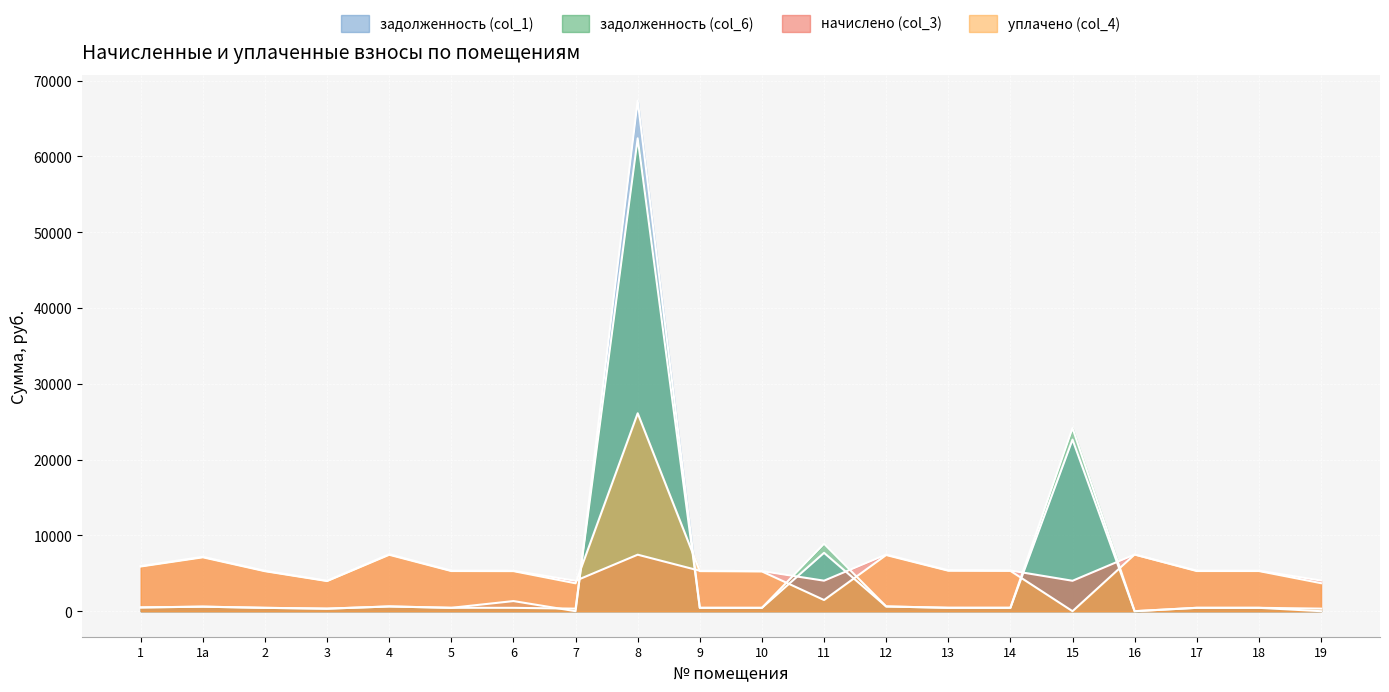

True or false: начислено (col_3) has a value of 7453.3 at 8.

True